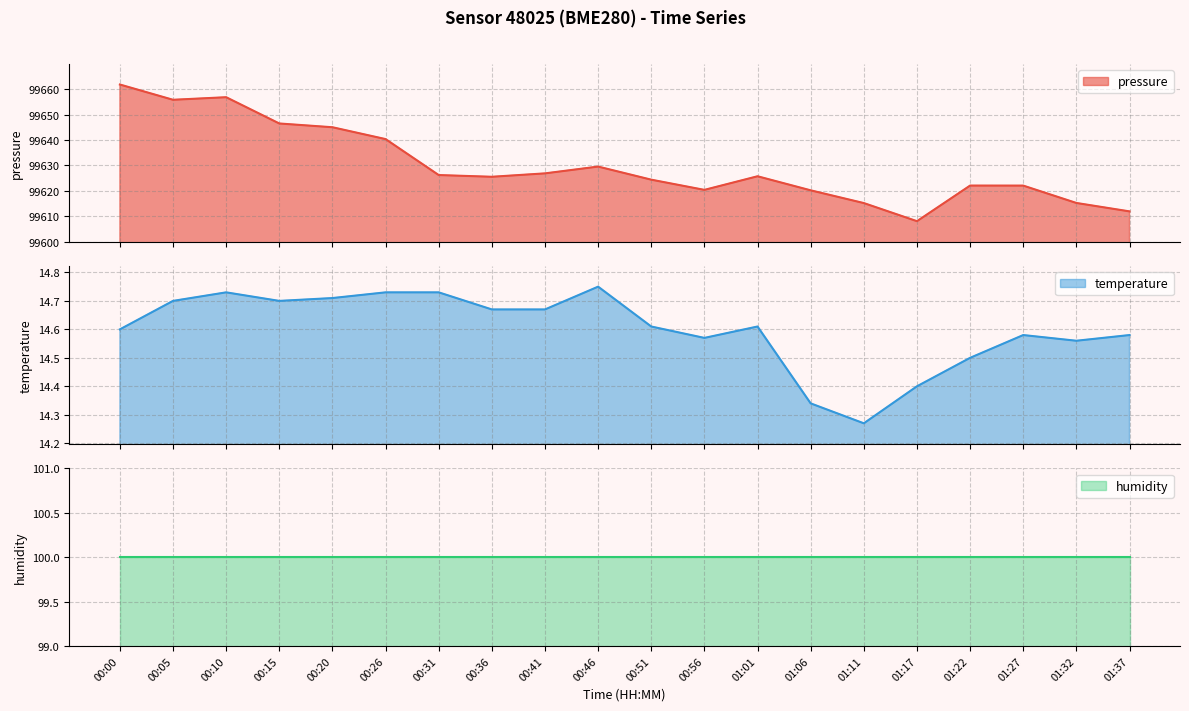

What is the total value across all series at 00:41?

99641.5